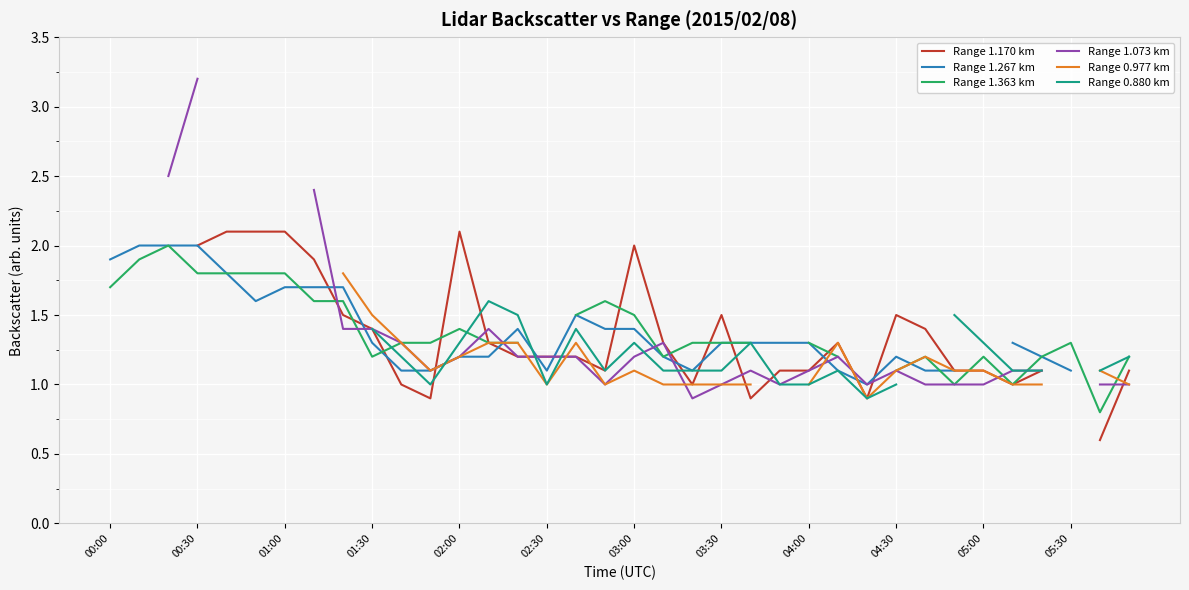

The Range 1.363 km series shows 0.3 at 35. True or false?

False